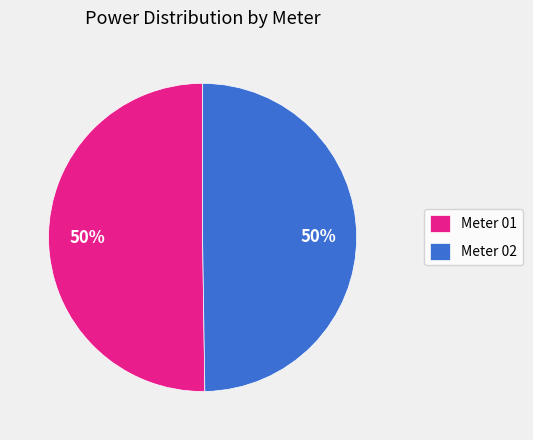

Is it true that Meter 02 is 50% of the pie?

True